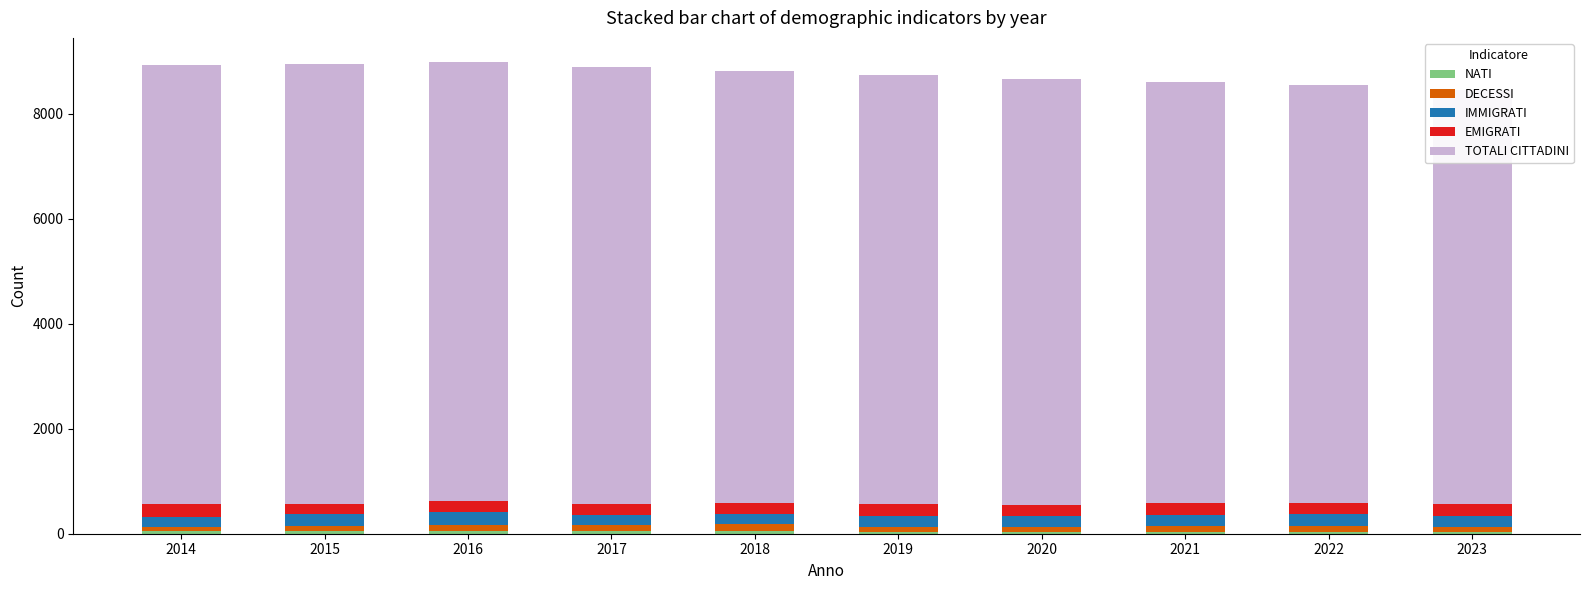

Rank the categories by TOTALI CITTADINI value from highest to lowest.

2015, 2014, 2016, 2017, 2018, 2019, 2020, 2021, 2022, 2023